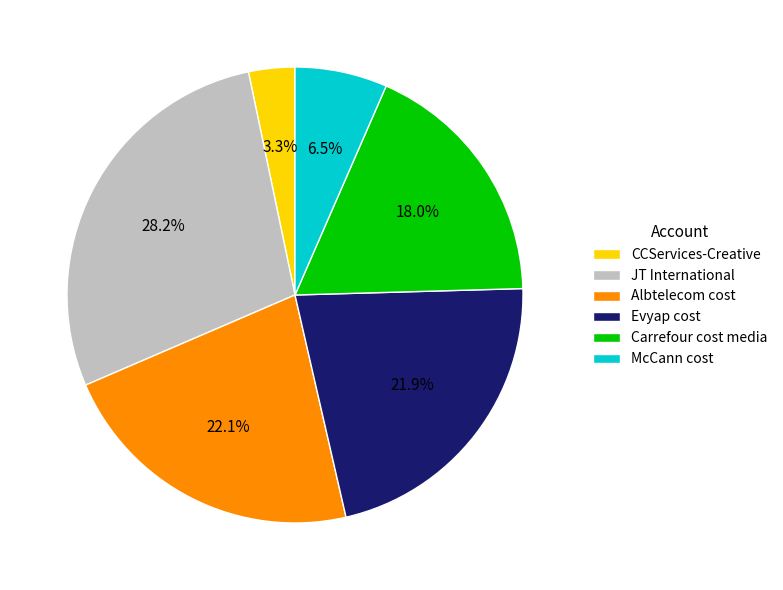

How much of the chart is everything except JT International?

71.8%